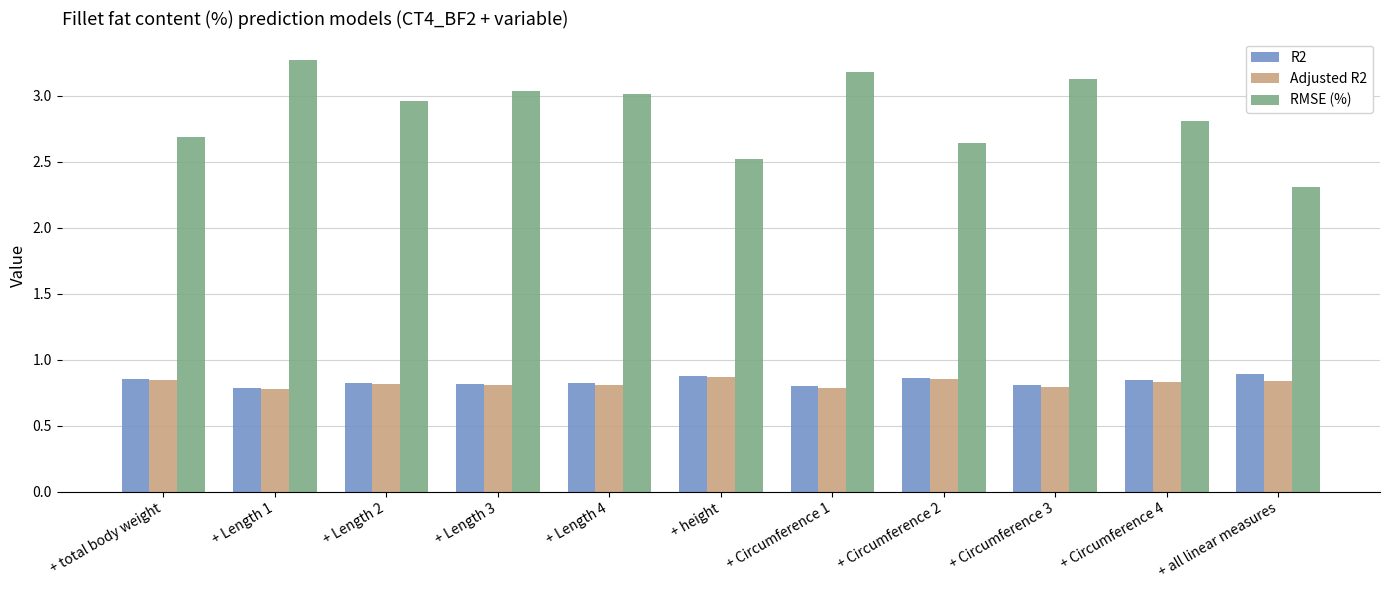

What are all the series names shown in the legend?

R2, Adjusted R2, RMSE (%)